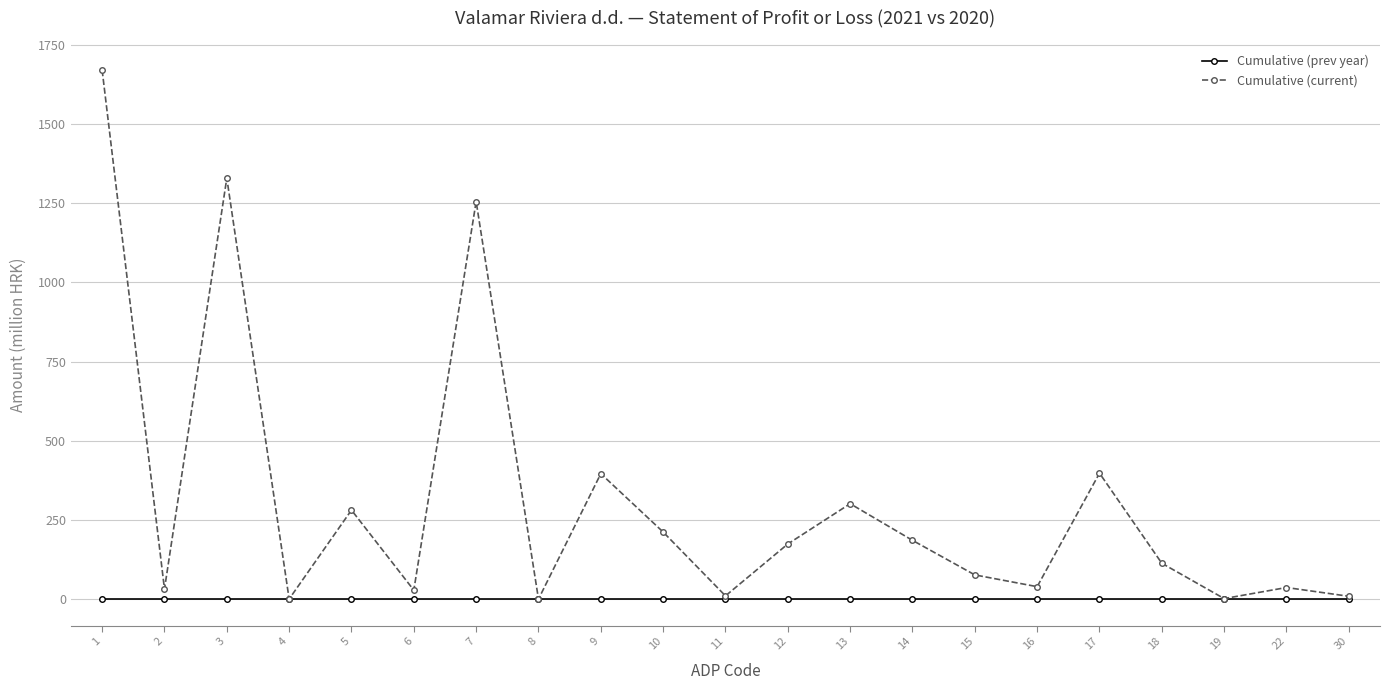

What is the maximum value for Cumulative (current)?

1670.4